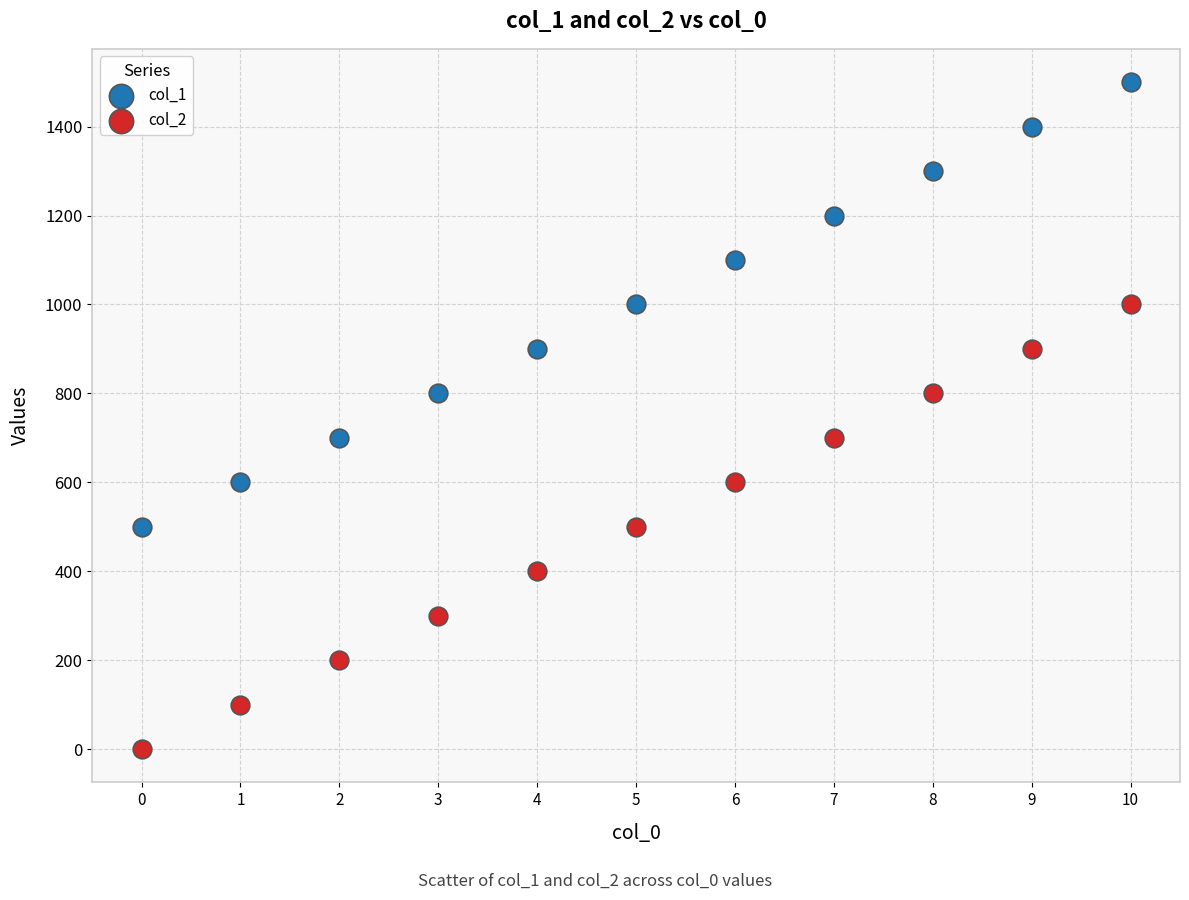

Which series reaches the minimum Y coordinate?

col_2